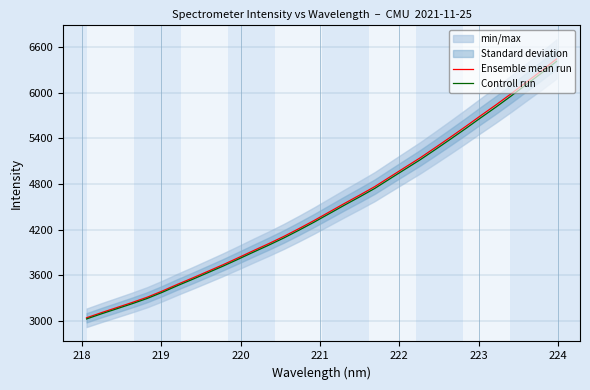

Does the chart have visible grid lines?

Yes